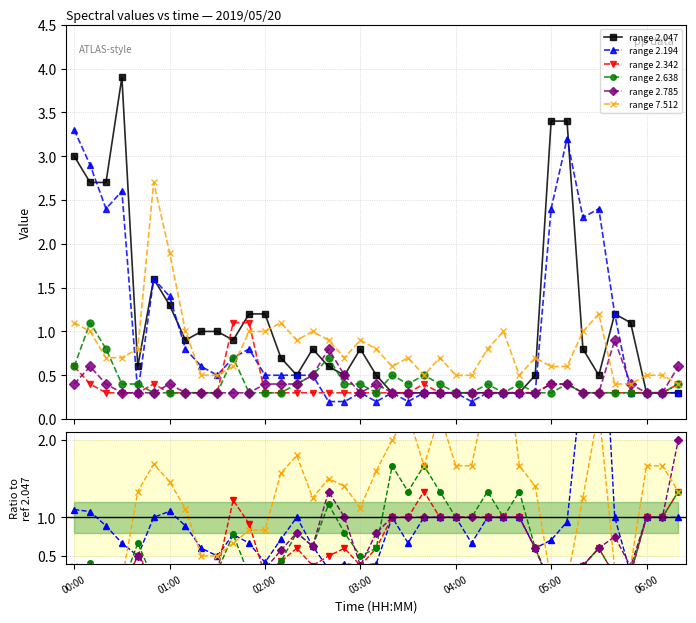

At which category is the sum across all series the highest?

33